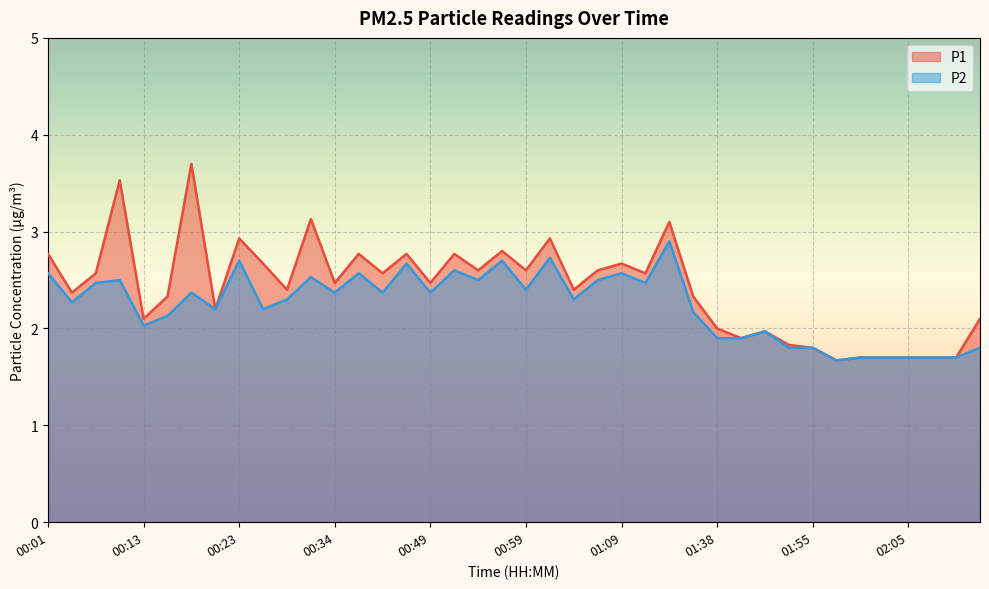

At which category does the chart reach its peak across all series?

00:18